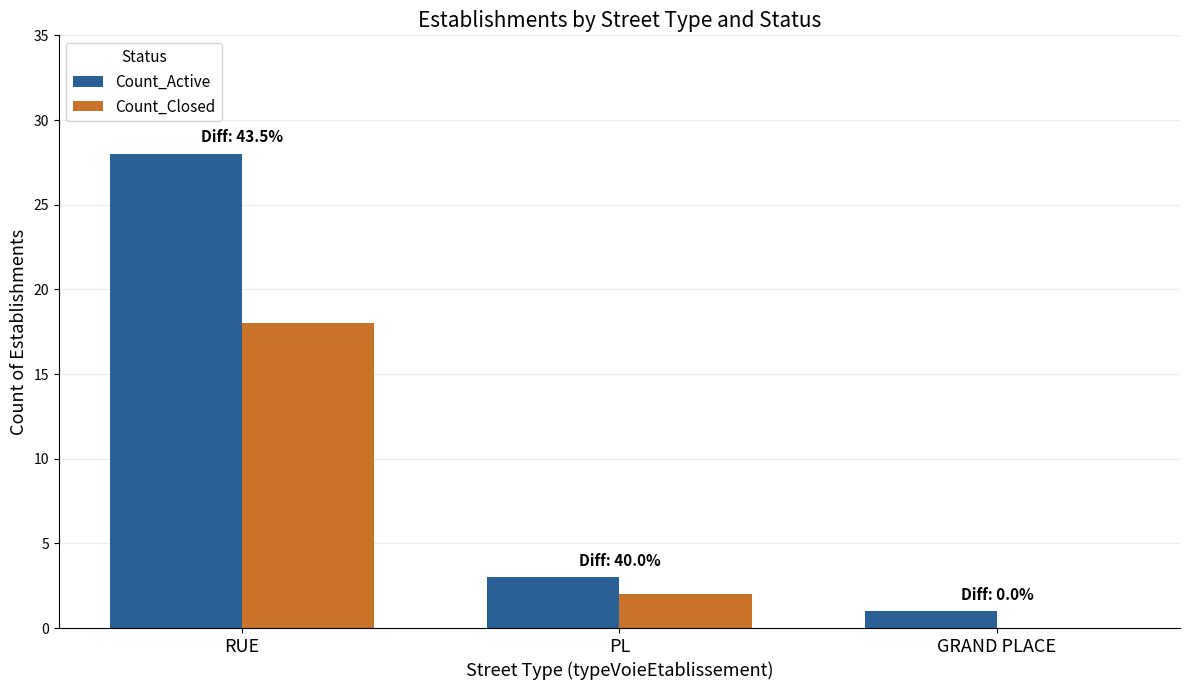

Which series has the largest total across all categories?

Count_Active